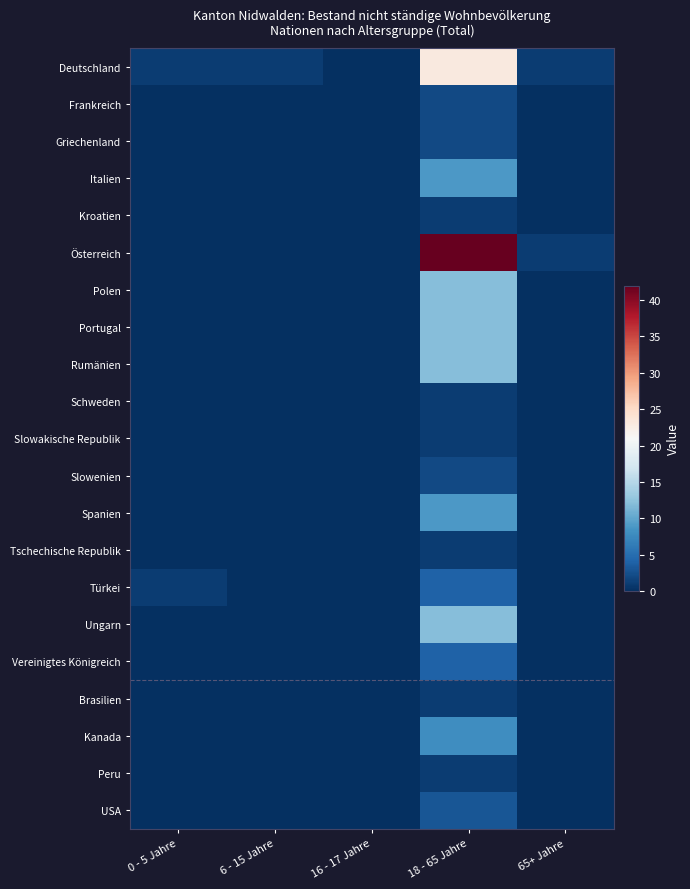

What is the difference between the highest and lowest values at 65+ Jahre?

1